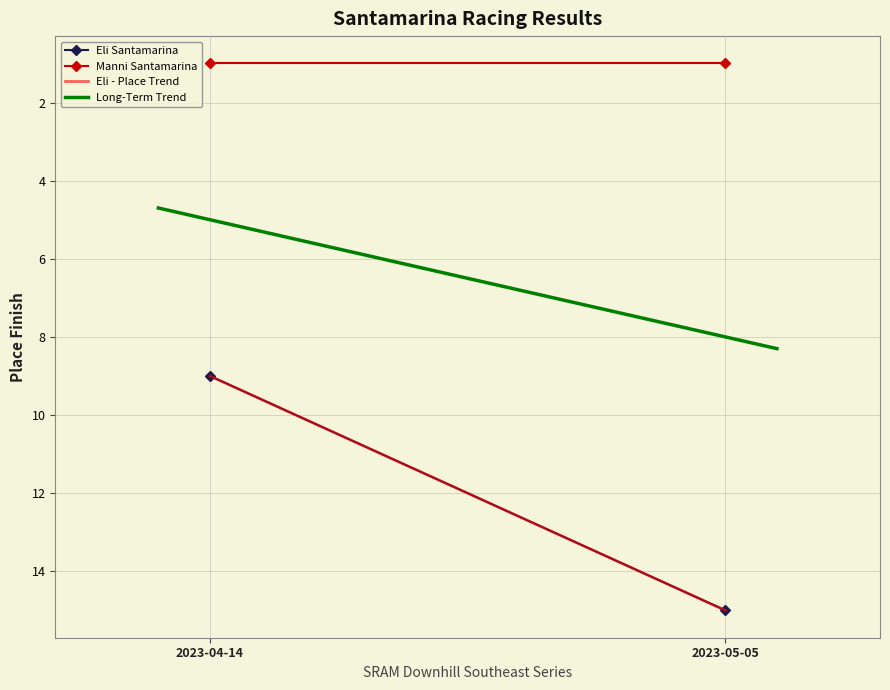

What is the highest value of the Eli Santamarina series?

15